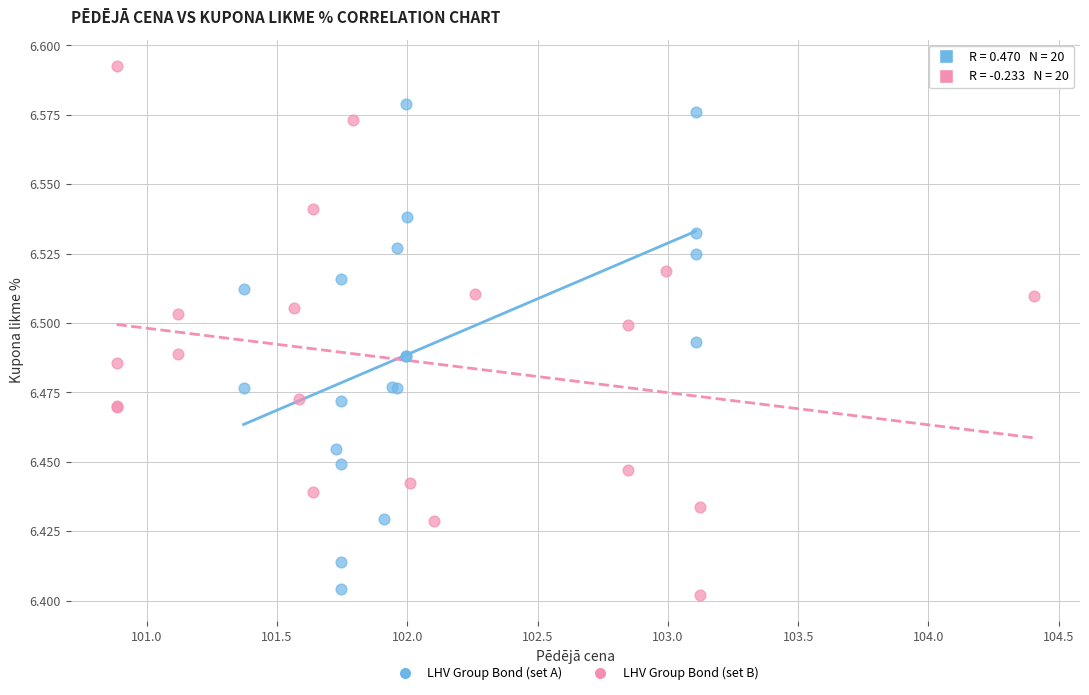

Which series contains the highest Y value?

LHV Group Bond (set B)